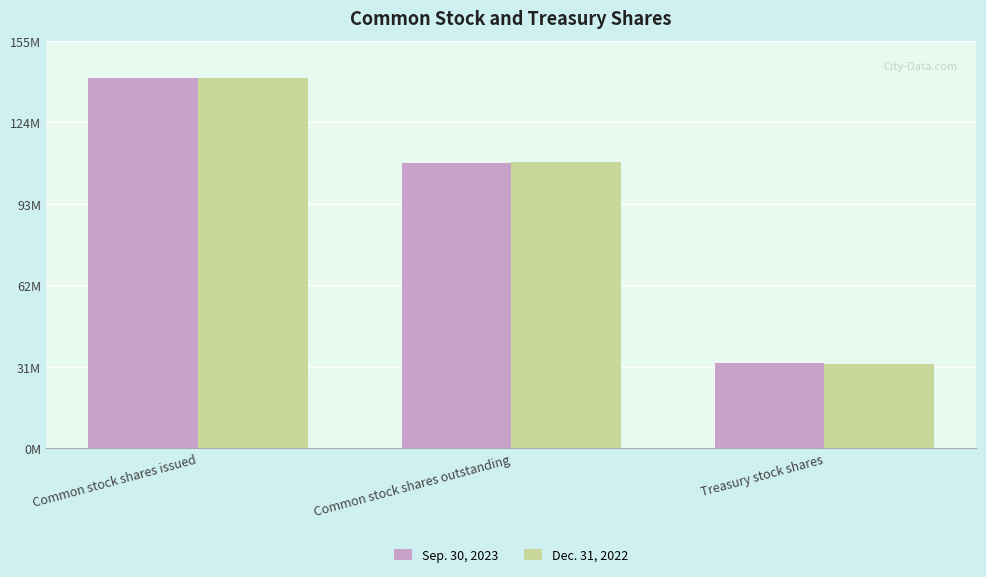

Are the bars horizontal?

No